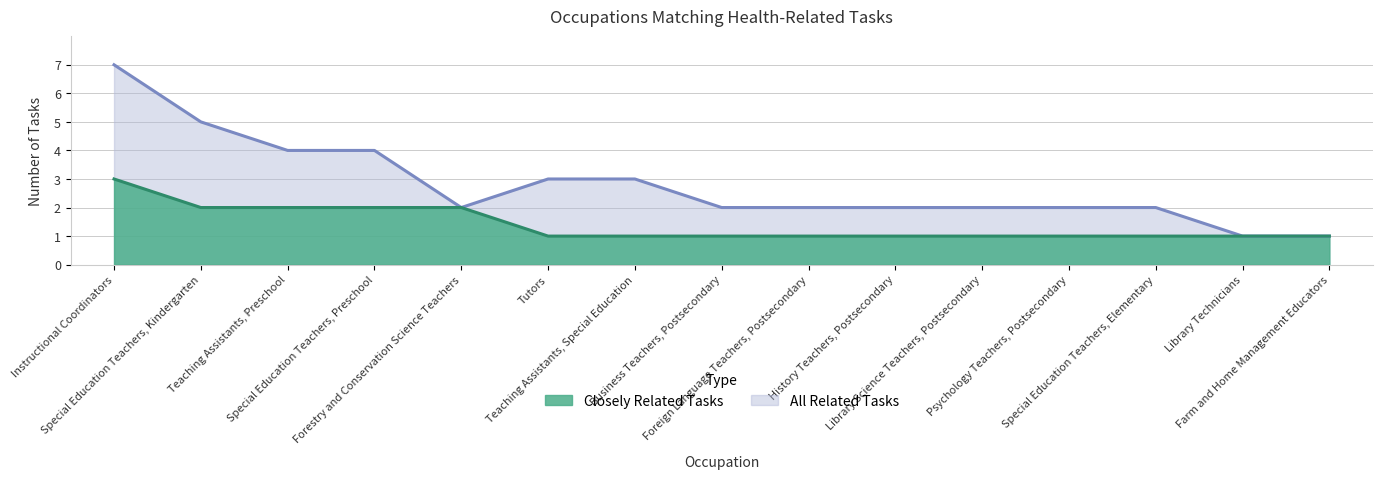

At which category is the sum across all series the highest?

Instructional Coordinators